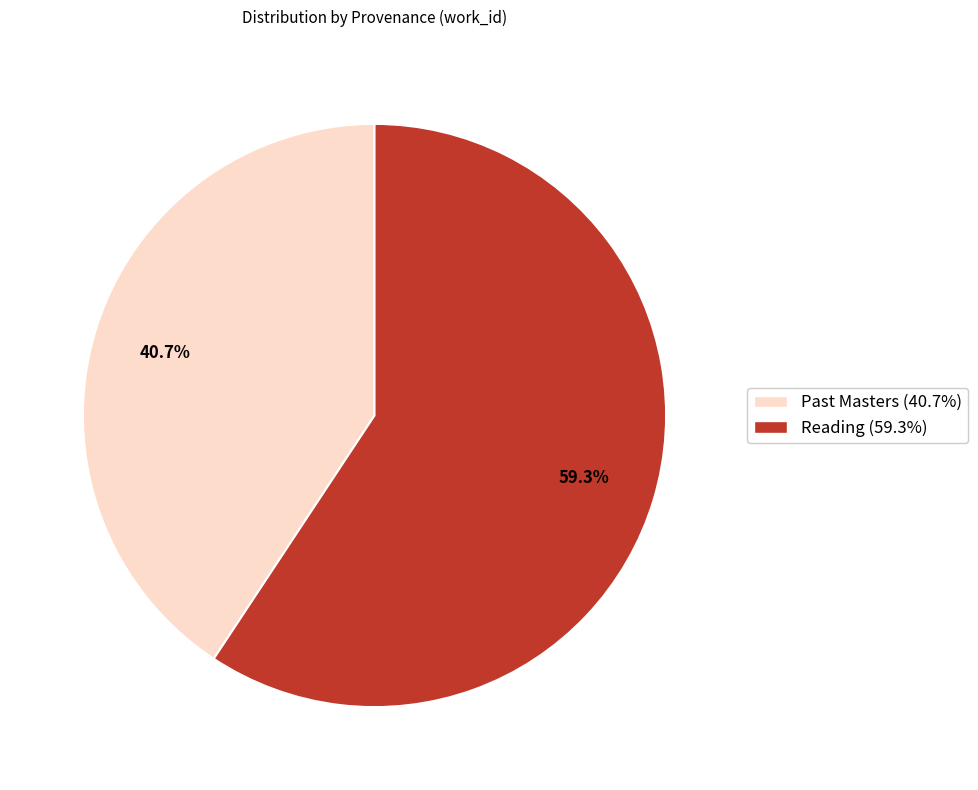

What percentage do Reading and Past Masters together represent?

100.0%